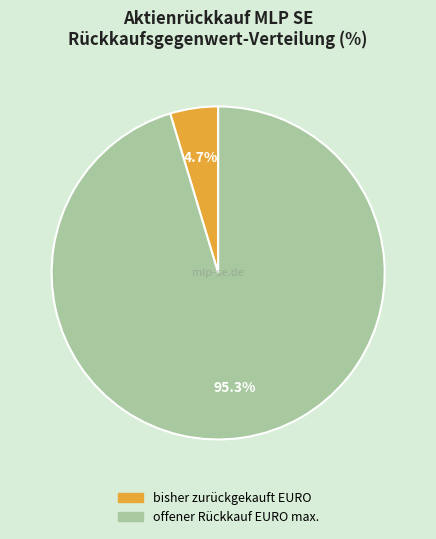

Rank the categories by value from lowest to highest.

bisher zurückgekauft EURO, offener Rückkauf EURO max.